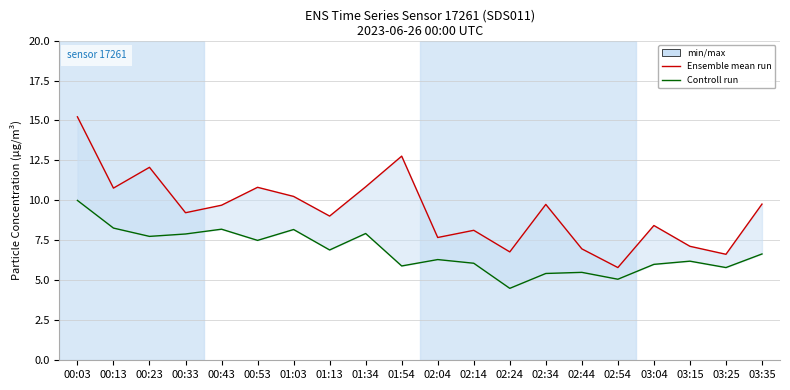

Reading left to right, what are all the values shown in this chart?

Ensemble mean run: 00:03=15.2	00:13=10.8	00:23=12.1	00:33=9.2	00:43=9.7	00:53=10.8	01:03=10.2	01:13=9.0	01:34=10.8	01:54=12.8	02:04=7.7	02:14=8.1	02:24=6.8	02:34=9.8	02:44=7.0	02:54=5.8	03:04=8.4	03:15=7.1	03:25=6.6	03:35=9.8
Controll run: 00:03=10.0	00:13=8.3	00:23=7.8	00:33=7.9	00:43=8.2	00:53=7.5	01:03=8.2	01:13=6.9	01:34=7.9	01:54=5.9	02:04=6.3	02:14=6.1	02:24=4.5	02:34=5.4	02:44=5.5	02:54=5.1	03:04=6.0	03:15=6.2	03:25=5.8	03:35=6.7